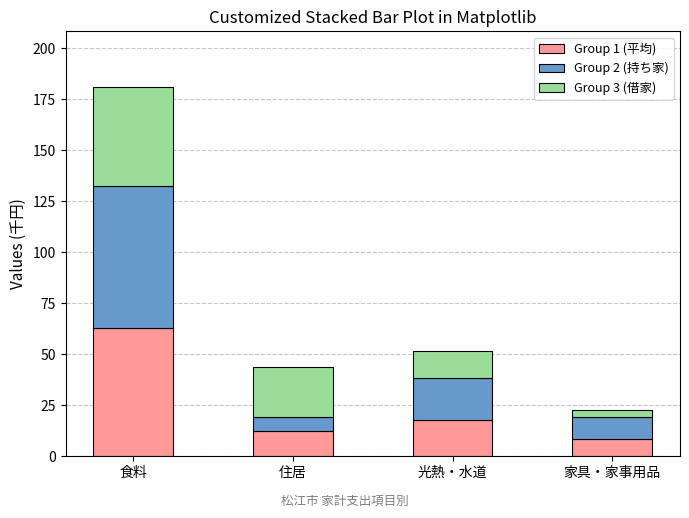

Does the chart contain any negative values?

No